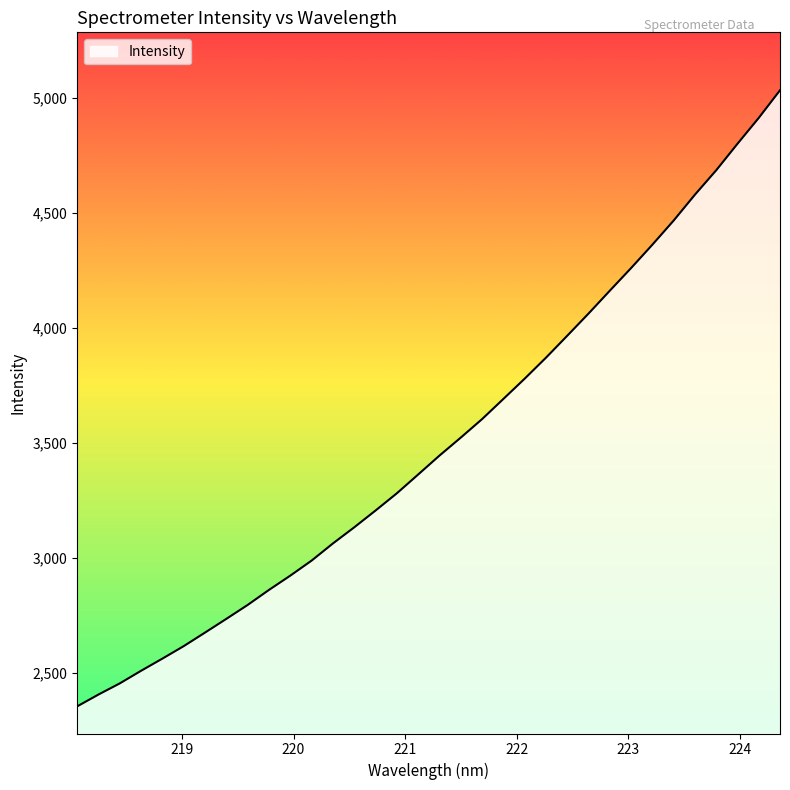

Reading left to right, transcribe all the data shown in this chart.

2356.1	2407.6	2456.0	2510.9	2563.7	2617.9	2676.8	2736.4	2796.8	2862.1	2924.1	2989.4	3063.9	3133.9	3206.8	3281.6	3363.2	3445.3	3523.4	3603.7	3691.2	3779.3	3870.4	3965.7	4062.1	4161.3	4259.7	4361.1	4466.0	4578.4	4684.3	4799.4	4911.7	5031.9